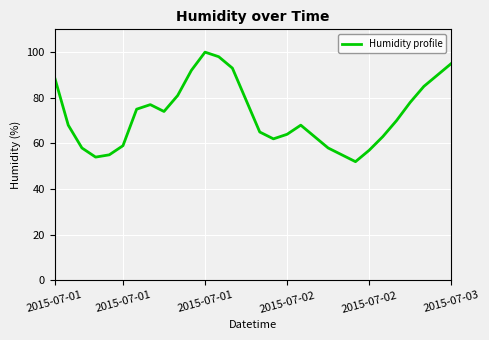

What is the maximum value shown in the chart?

100